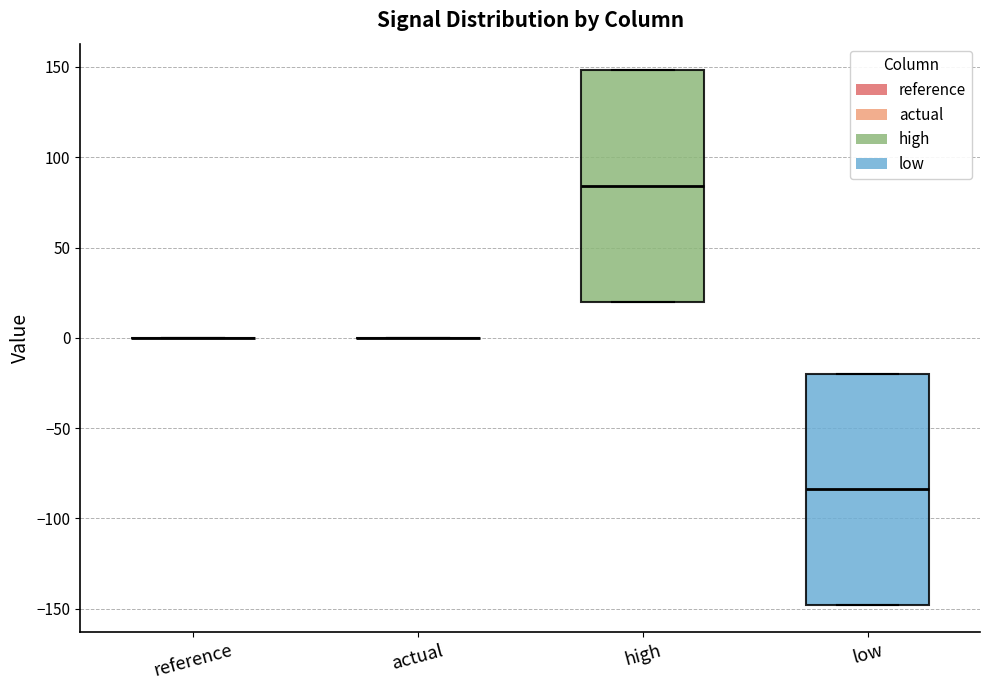

Reading left to right, transcribe this box plot: for each box, give where its median line is, the range the box spans, and where its two whiskers end, as read against the y-axis. The values are not printed on the chart, so give them approximately, as read against the axis.

reference: box collapsed to a line at 0, whiskers 0 to 0
actual: box collapsed to a line at 0, whiskers 0 to 0
high: median 85, box 20 to 150, whiskers 20 to 150
low: median -85, box -150 to -20, whiskers -150 to -20